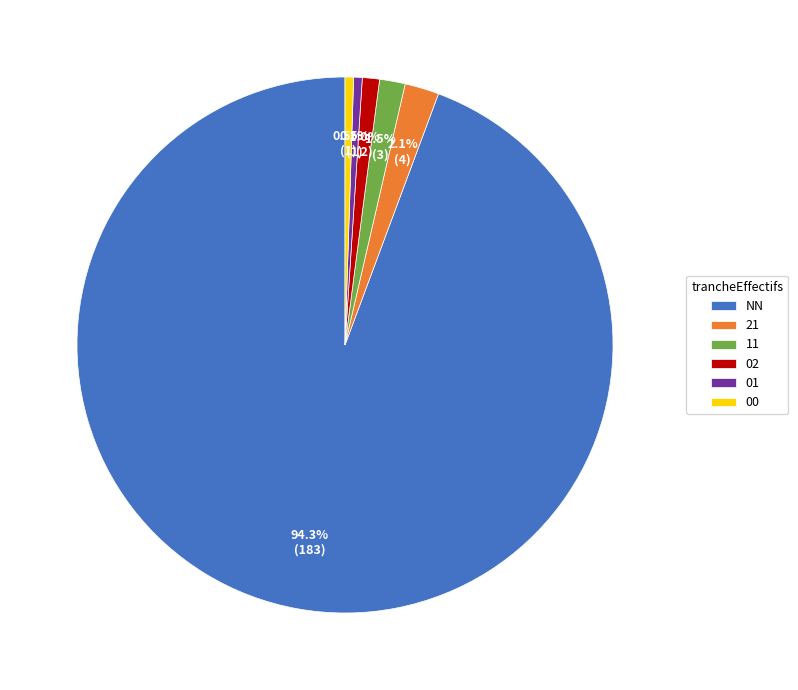

To the nearest percent, what portion does NN represent?

94%